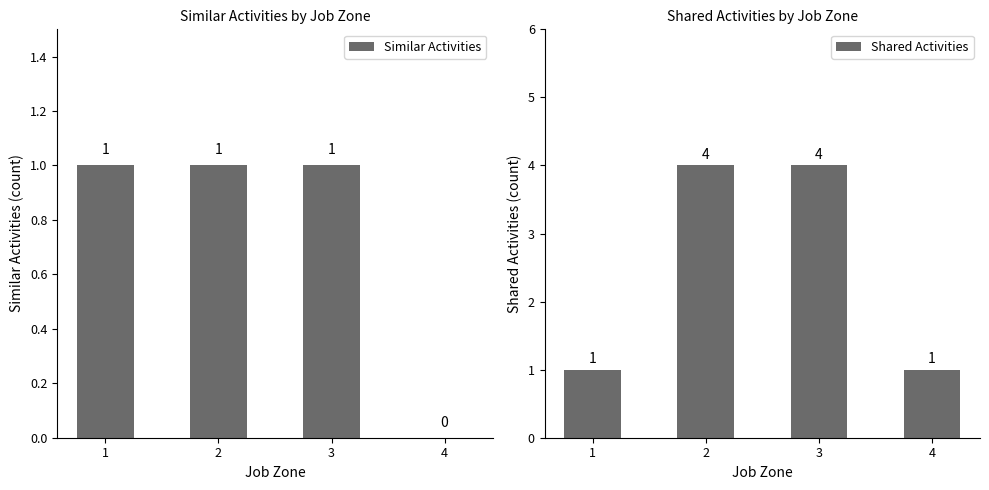

What is the difference between the Similar Activities values at 4 and 3?

1